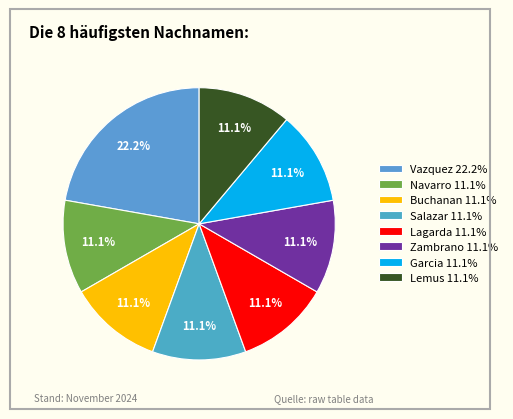

What is the largest slice in the pie chart?

Vazquez